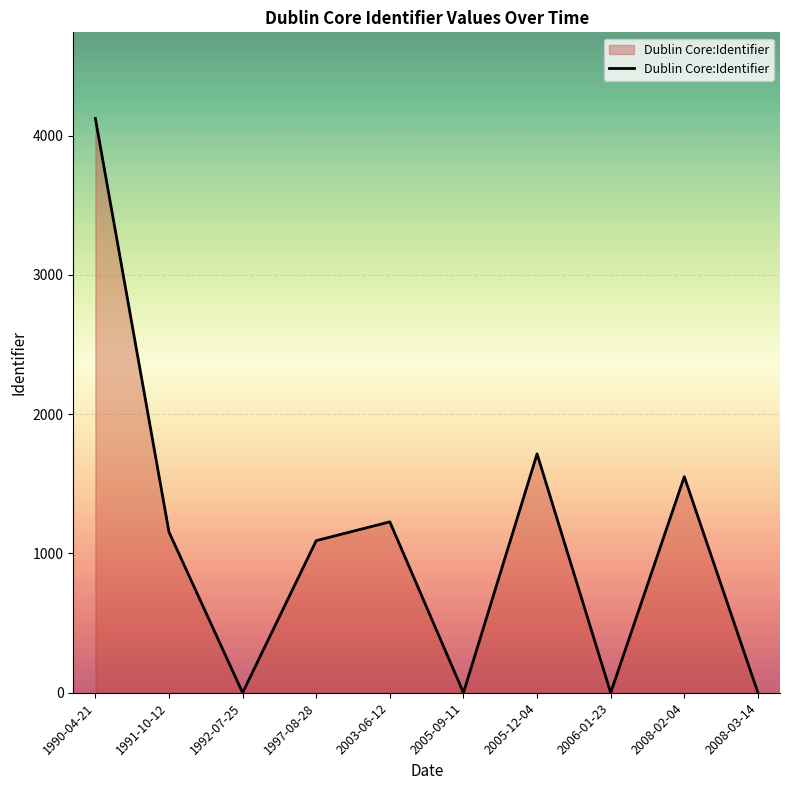

What is the change in value from 1990-04-21 to 2003-06-12?

-2896